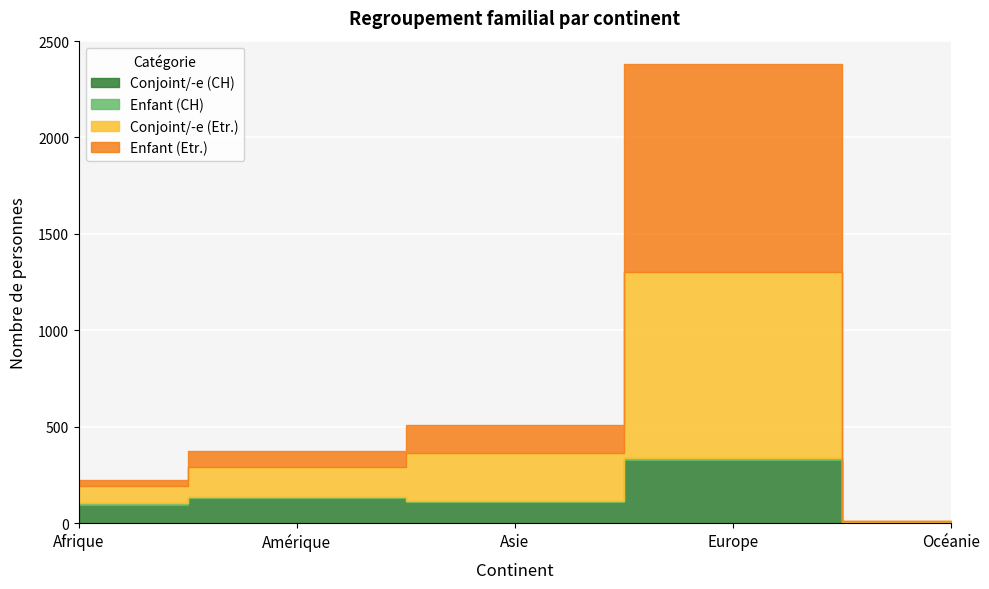

List the labels in order of Conjoint/-e (Etr.) value, smallest first.

Océanie, Afrique, Amérique, Asie, Europe